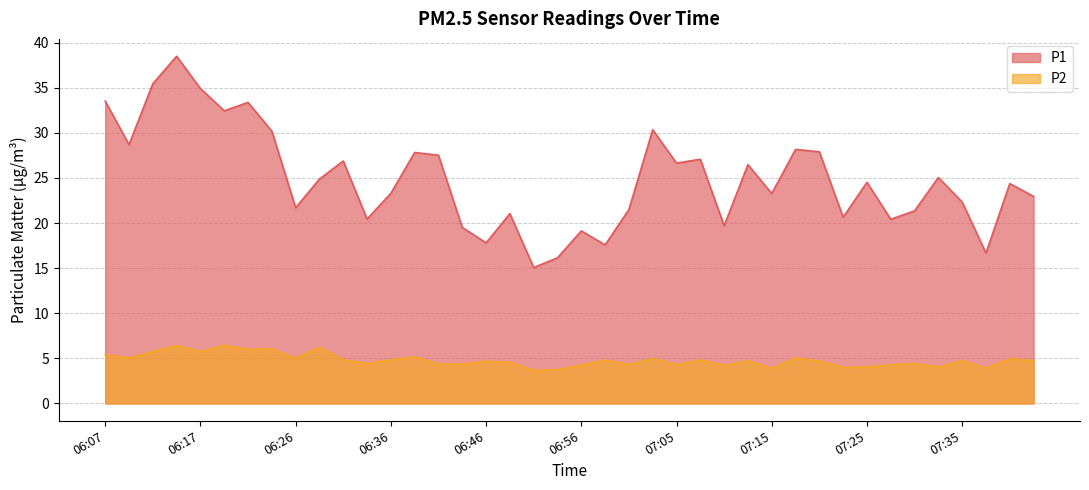

What are all the series names shown in the legend?

P1, P2